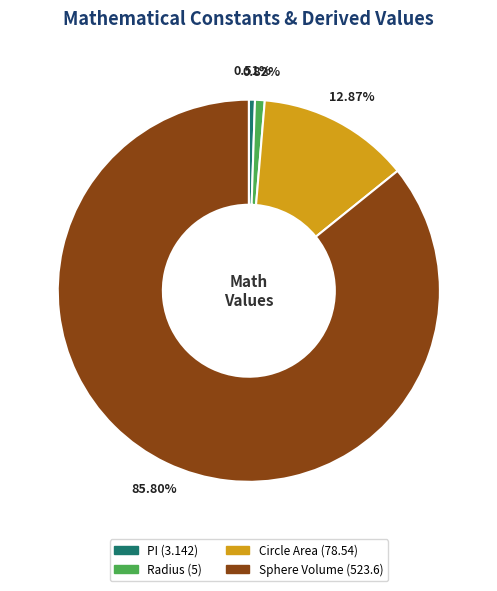

To the nearest percent, what is the combined percentage of PI and Sphere Volume?

86%